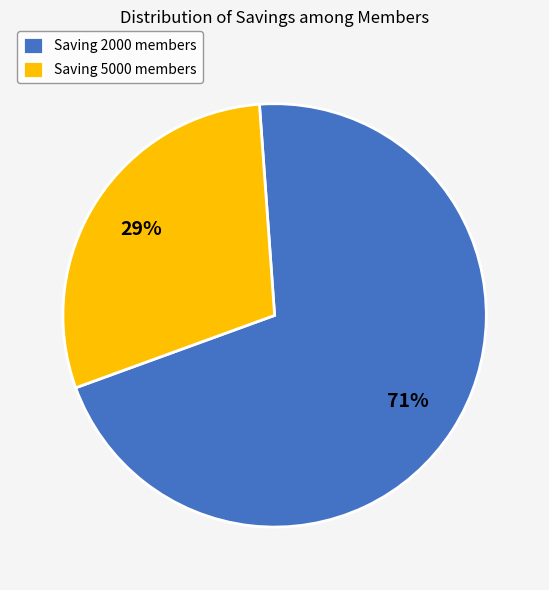

To the nearest percent, what is the average slice percentage?

50%